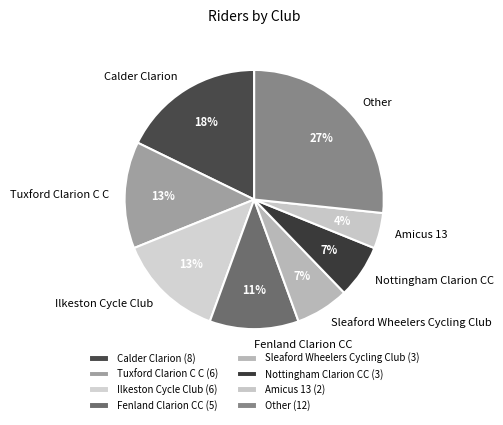

Do Amicus 13 and Fenland Clarion CC together represent more than half of the pie?

No